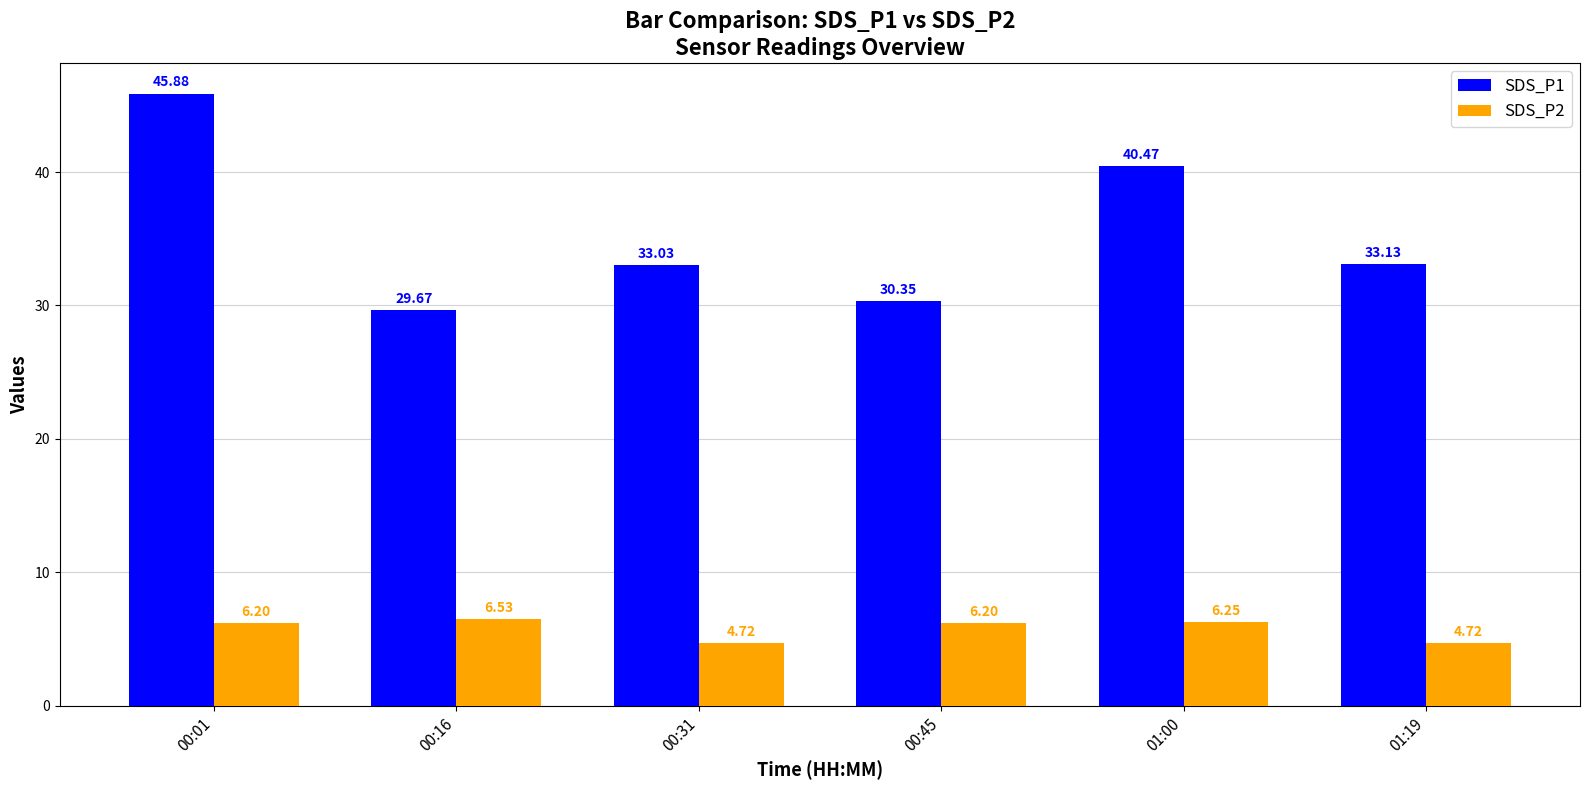

How many values in the SDS_P1 series exceed 33?

4